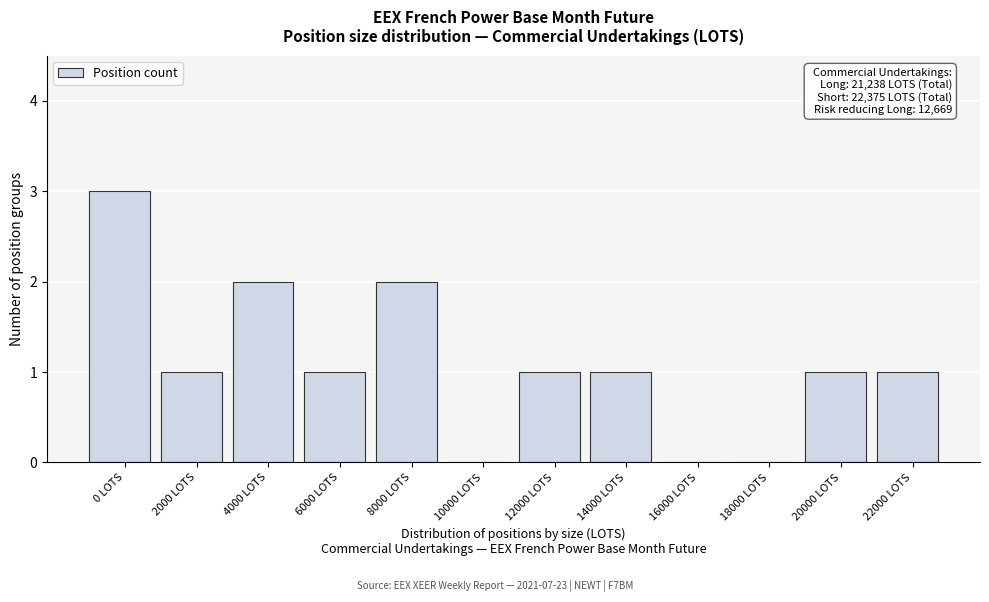

Reading left to right, what are all the values shown in this chart?

0 LOTS=3	2000 LOTS=1	4000 LOTS=2	6000 LOTS=1	8000 LOTS=2	10000 LOTS=0	12000 LOTS=1	14000 LOTS=1	16000 LOTS=0	18000 LOTS=0	20000 LOTS=1	22000 LOTS=1